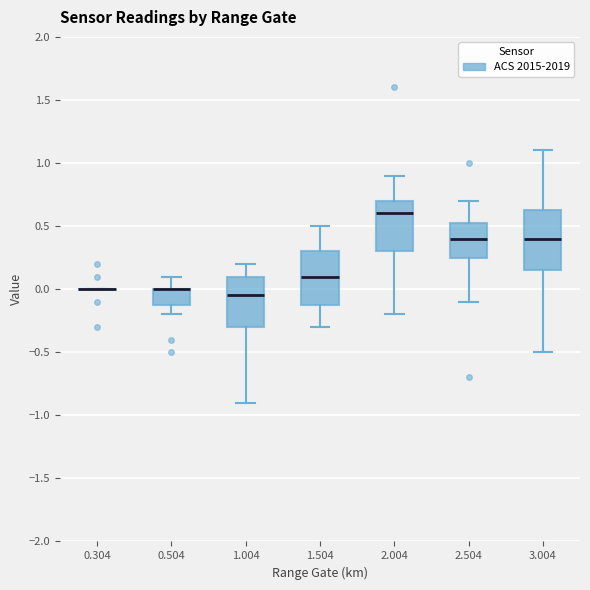

Reading left to right, transcribe this box plot: for each box, give where its median line is, the range the box spans, and where its two whiskers end, as read against the y-axis. The values are not printed on the chart, so give them approximately, as read against the axis.

0.304: box collapsed to a line at 0.00, whiskers 0.00 to 0.00
0.504: median 0.00 (drawn on the box's upper edge), box -0.10 to 0.00, whiskers -0.20 to 0.10
1.004: median -0.05, box -0.30 to 0.10, whiskers -0.90 to 0.20
1.504: median 0.10, box -0.10 to 0.30, whiskers -0.30 to 0.50
2.004: median 0.60, box 0.30 to 0.70, whiskers -0.20 to 0.90
2.504: median 0.40, box 0.25 to 0.55, whiskers -0.10 to 0.70
3.004: median 0.40, box 0.15 to 0.65, whiskers -0.50 to 1.10